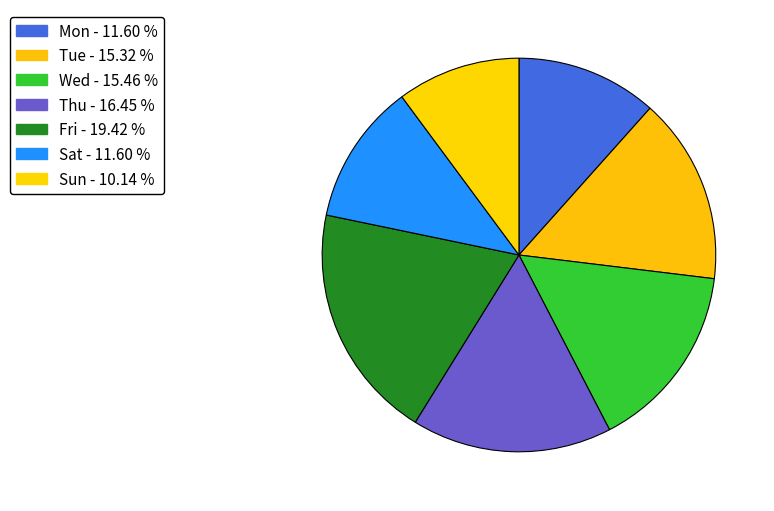

Is Thu the majority of the pie?

No